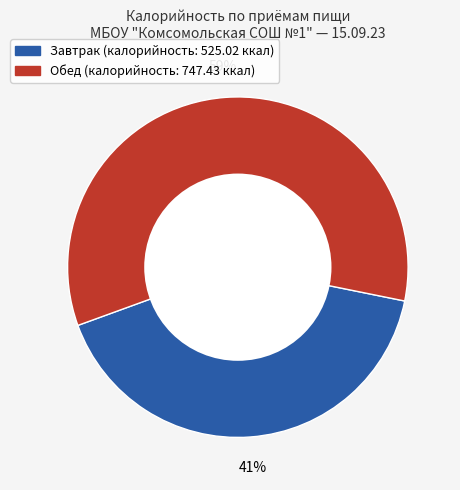

How many slices are in this pie chart?

2